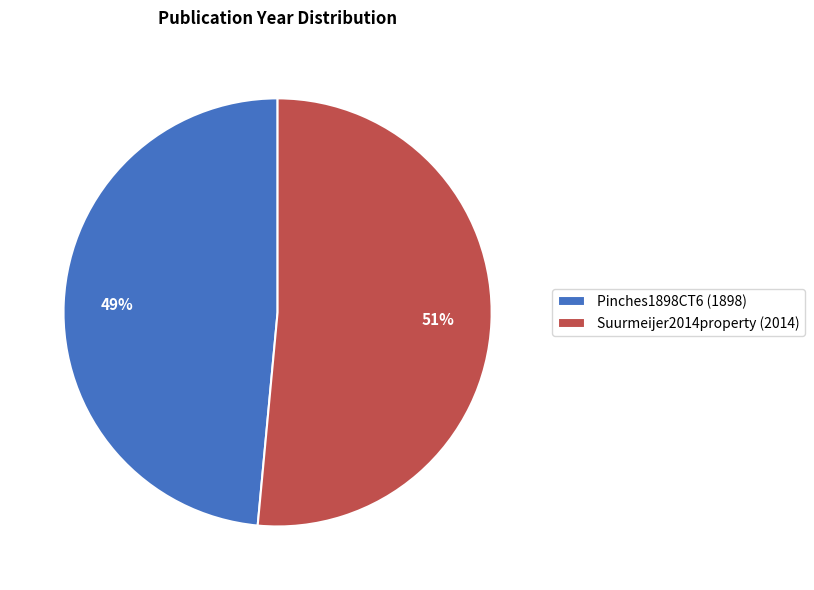

Does Pinches1898CT6 account for over 50% of the chart?

No